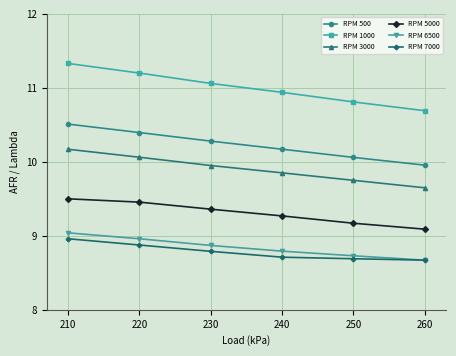

At which category does the chart reach its peak across all series?

210